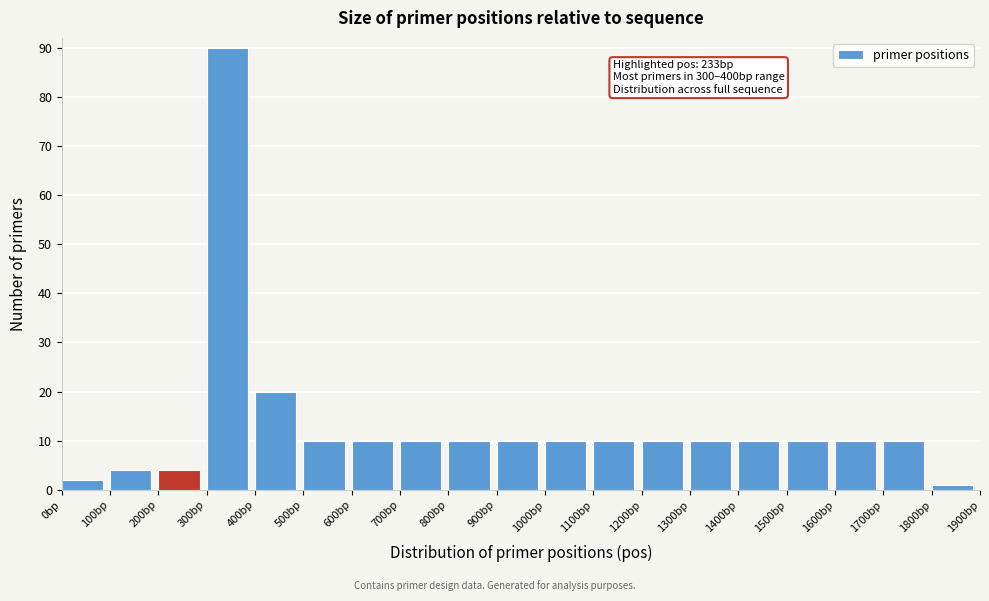

Which range on the x-axis has the tallest bar?

300 to 400